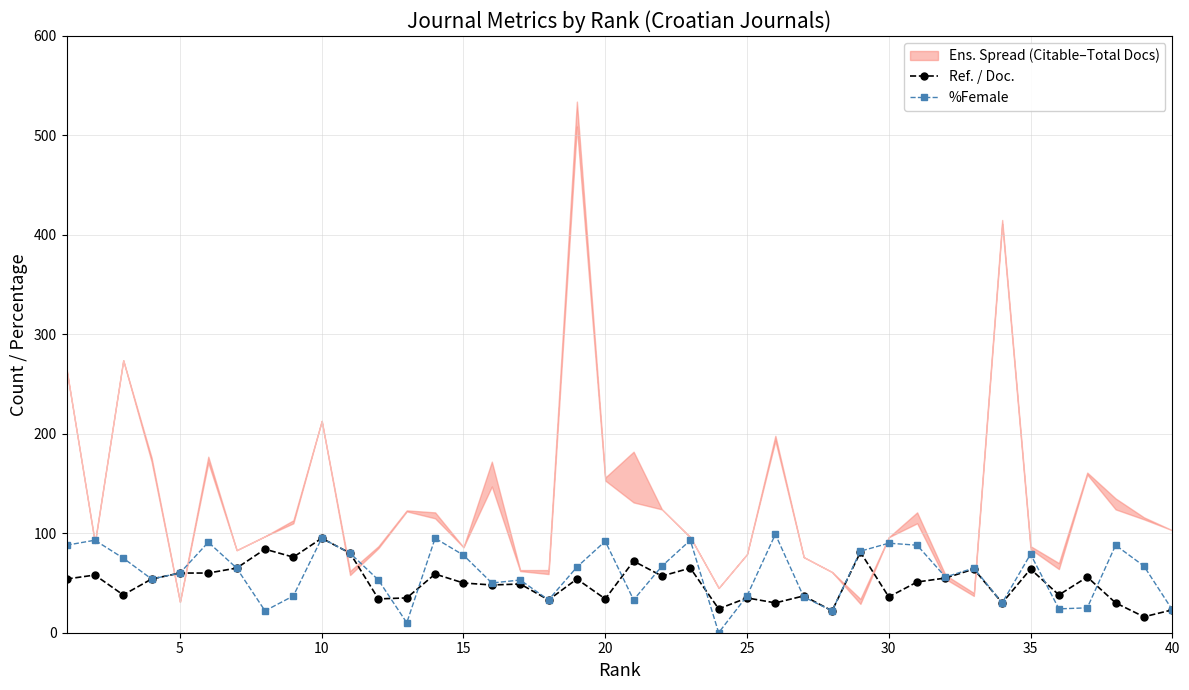

How many lines are shown in the chart?

2